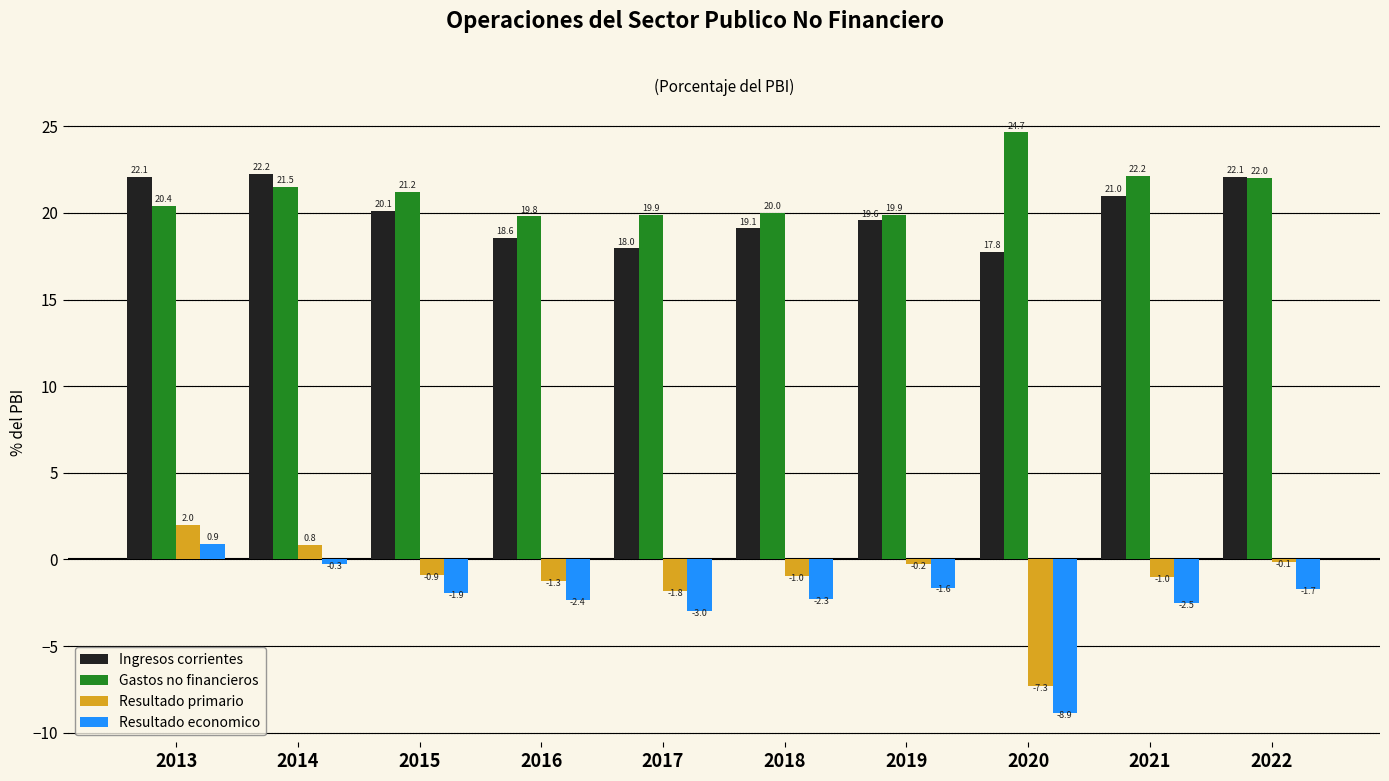

What are all the series names shown in the legend?

Ingresos corrientes, Gastos no financieros, Resultado primario, Resultado economico